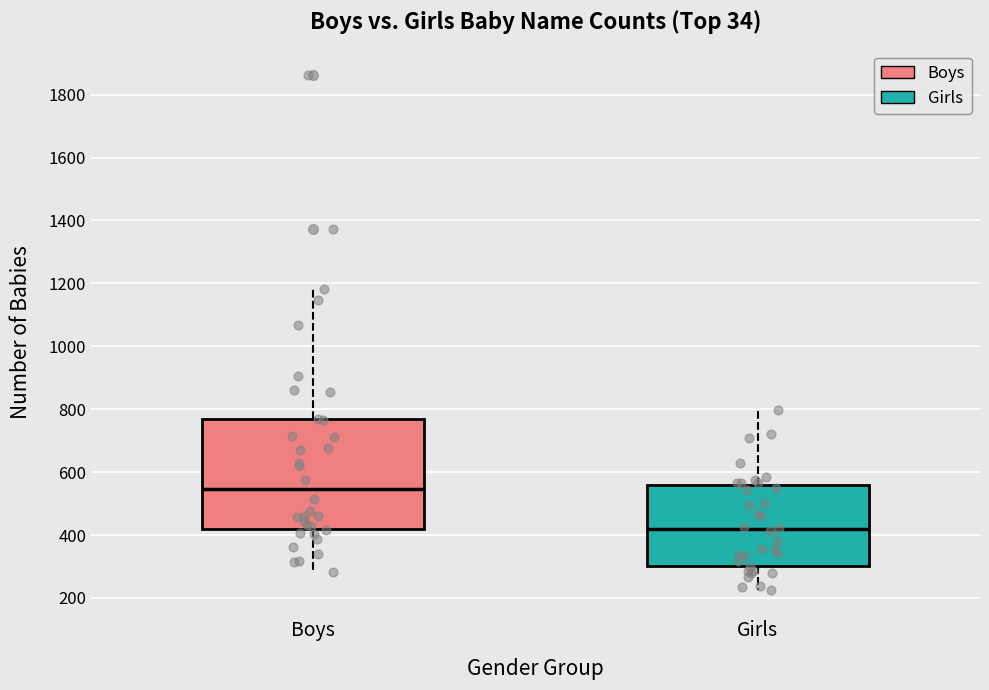

Which box has the lowest median line?

Girls